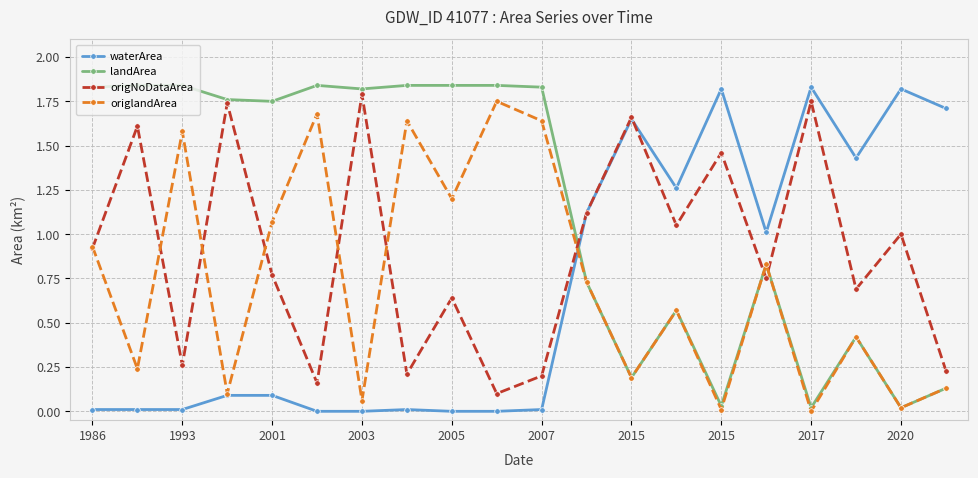

What are all the series names shown in the legend?

waterArea, landArea, origNoDataArea, origlandArea